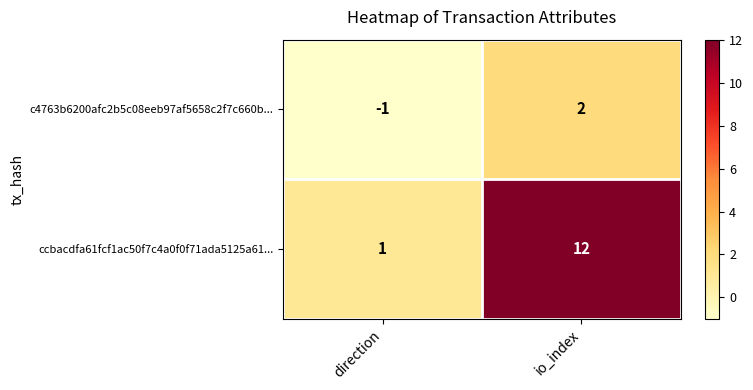

What is the minimum value shown in the chart?

-1